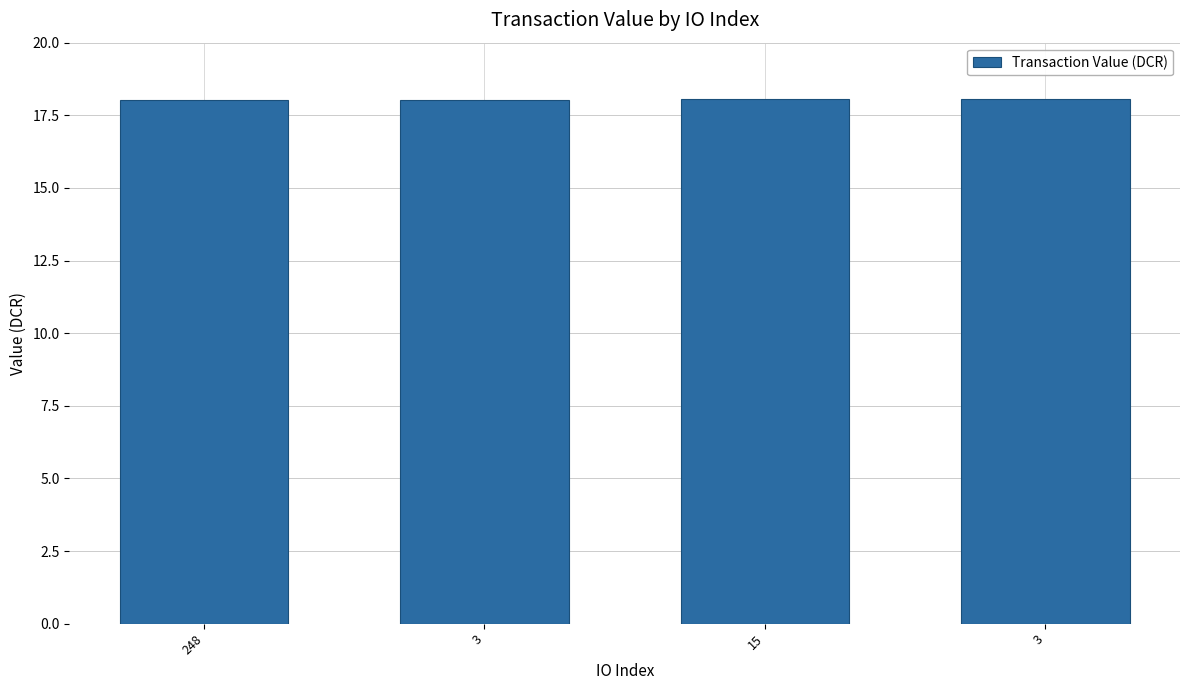

What is the greatest value displayed?

18.1